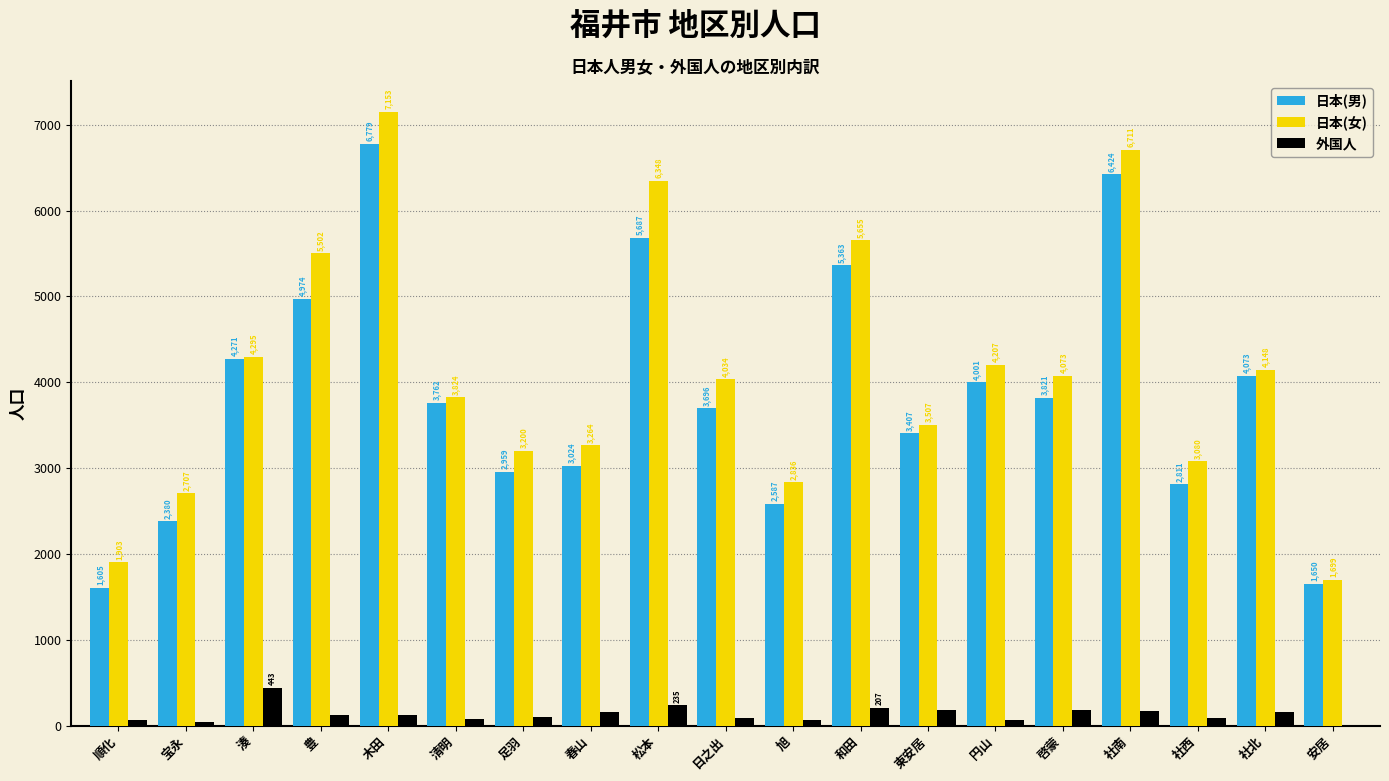

Which series has the largest total across all categories?

日本(女)